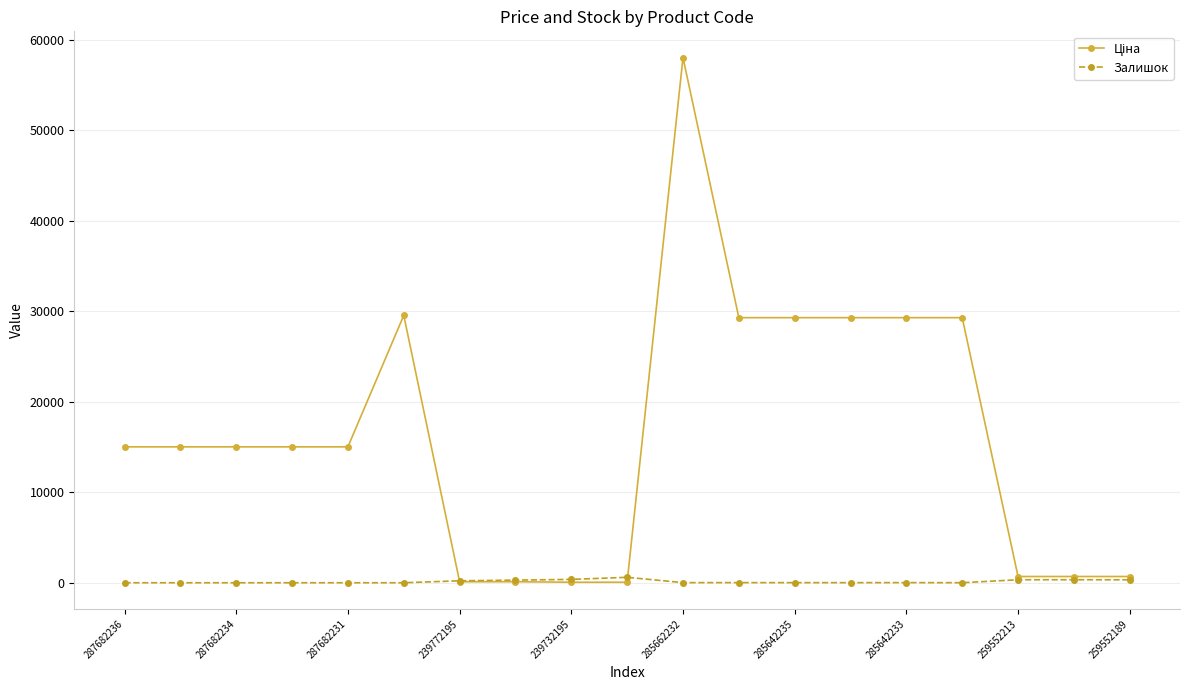

How many series are shown in this chart?

2